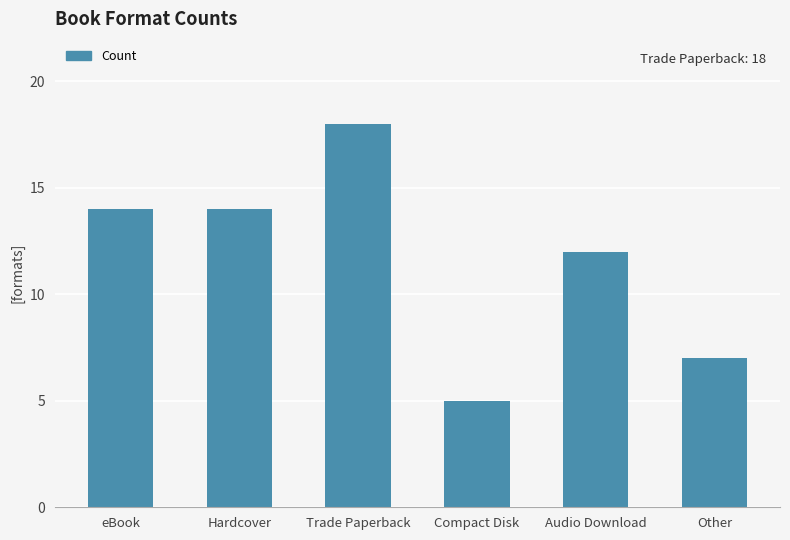

At which label is the value closest to 11?

Audio Download